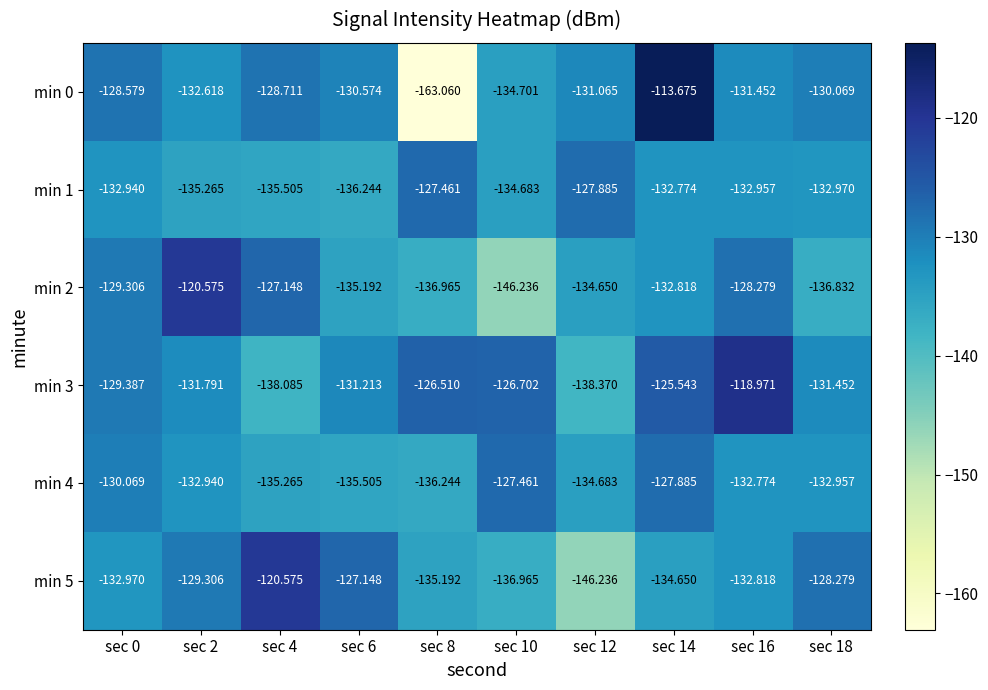

Rank the series at sec 8 from highest to lowest value.

min 3, min 1, min 5, min 4, min 2, min 0